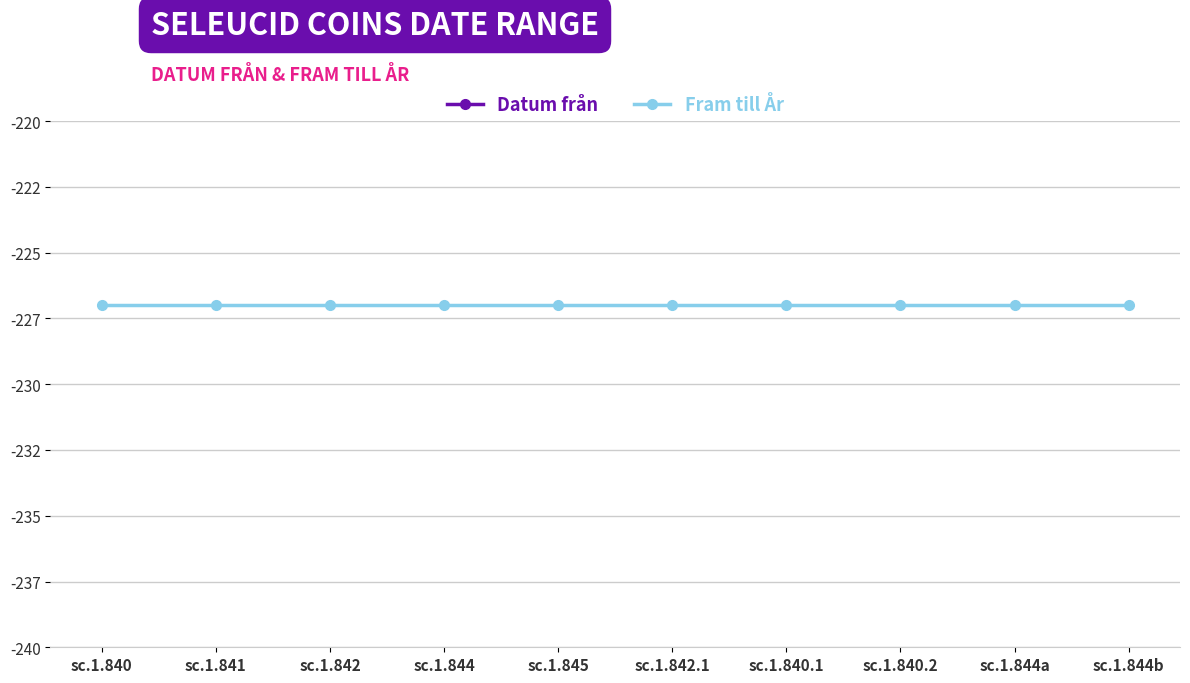

What is the sum of all Datum från values?

-2420